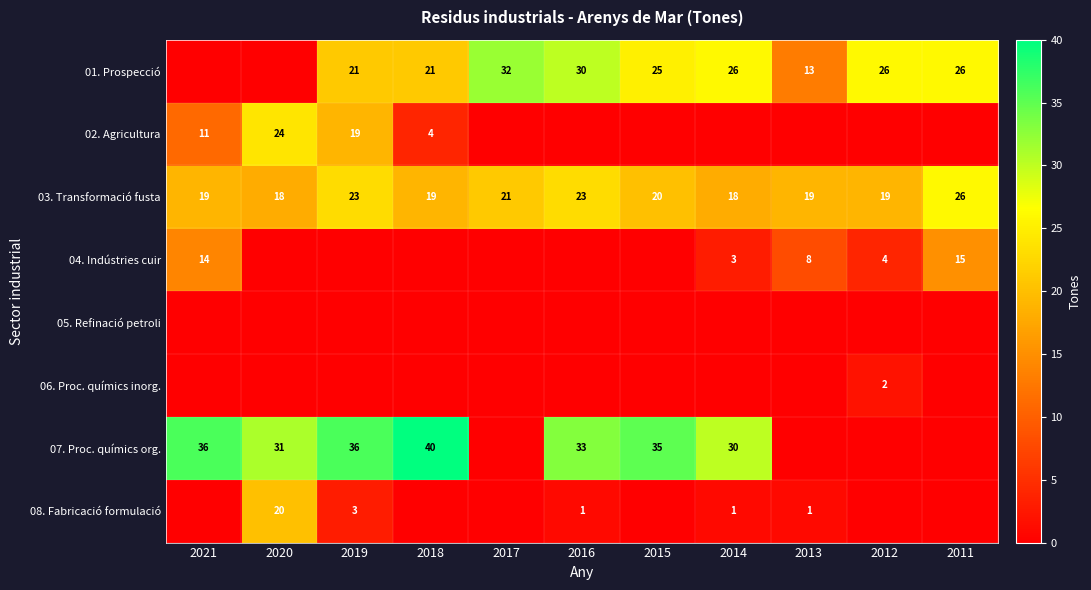

True or false: 07. Proc. químics org. has a value of 31 at 2020.

True